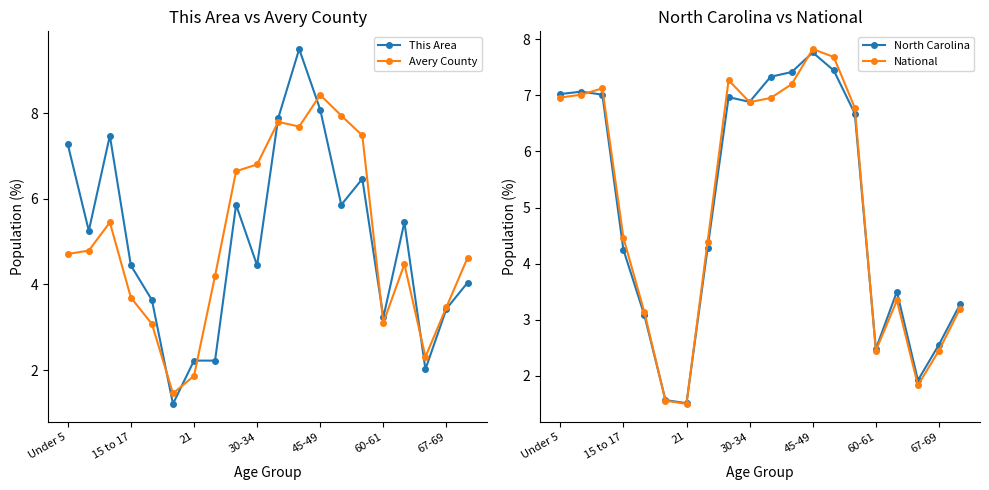

At which label does This Area first exceed 5?

Under 5